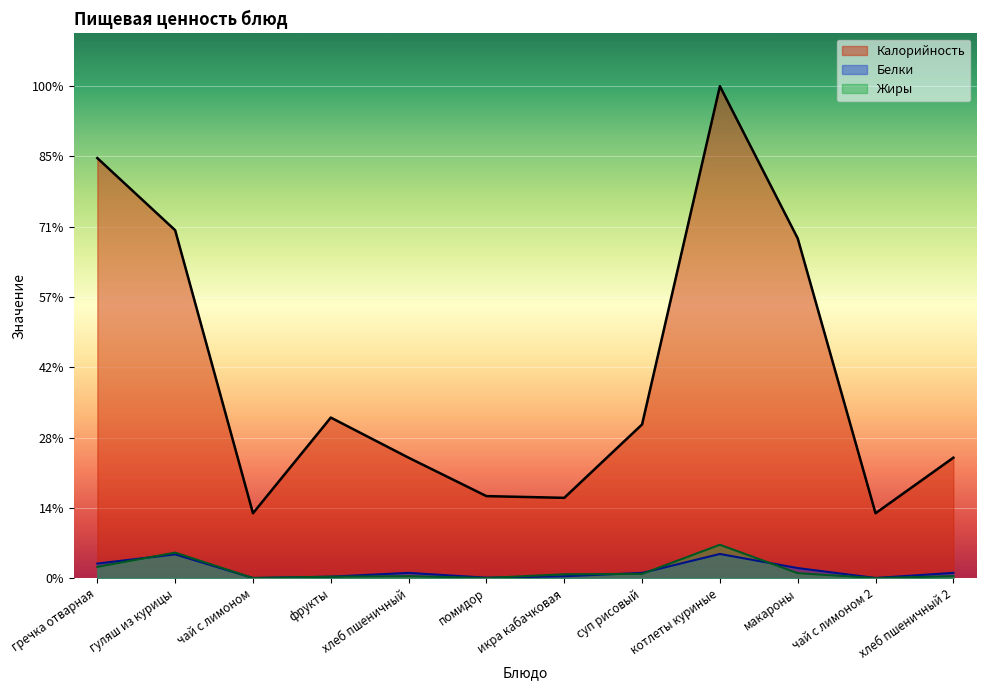

Reading right to left, extract all data points from this chart.

Калорийность: 68.5	36.9	193.4	280.0	87.5	45.7	46.6	68.5	91.3	36.9	198.0	239.1
Белки: 3.0	0.0	5.7	13.7	2.9	1.0	0.2	3.0	0.8	0.0	13.5	8.3
Жиры: 1.1	0.0	2.8	18.9	2.4	2.2	0.0	1.1	0.8	0.0	14.5	6.4